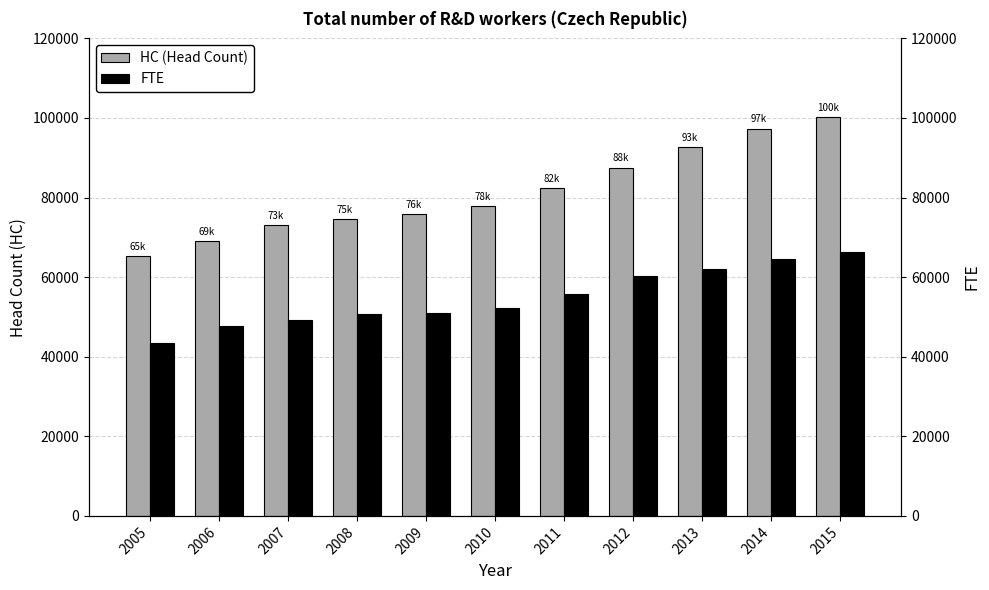

The value of FTE at 2007 is 24294.4. True or false?

False